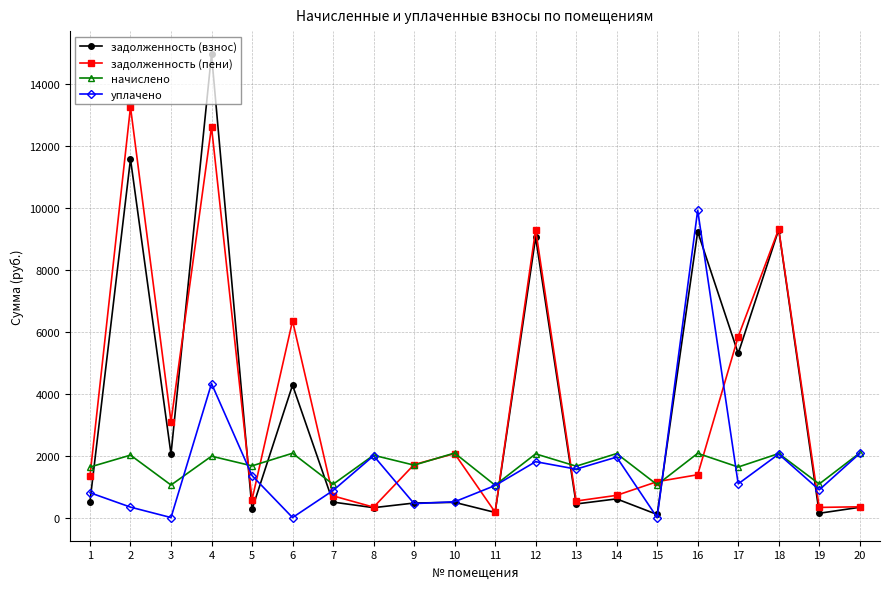

Where do начислено and уплачено first cross each other?

3 and 4